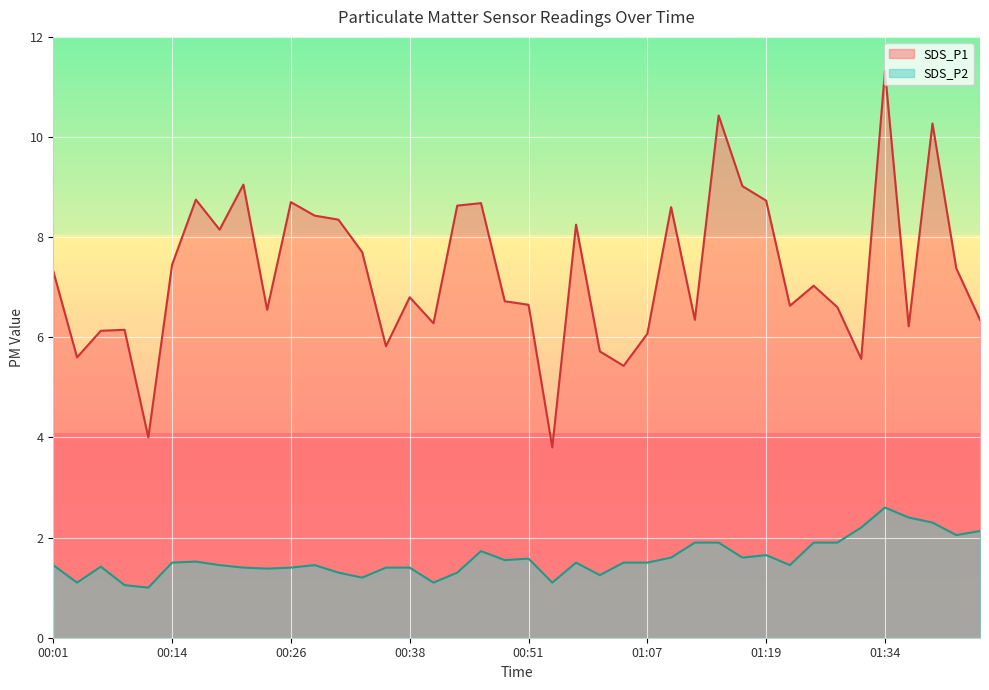

What is the minimum value for SDS_P1?

3.8